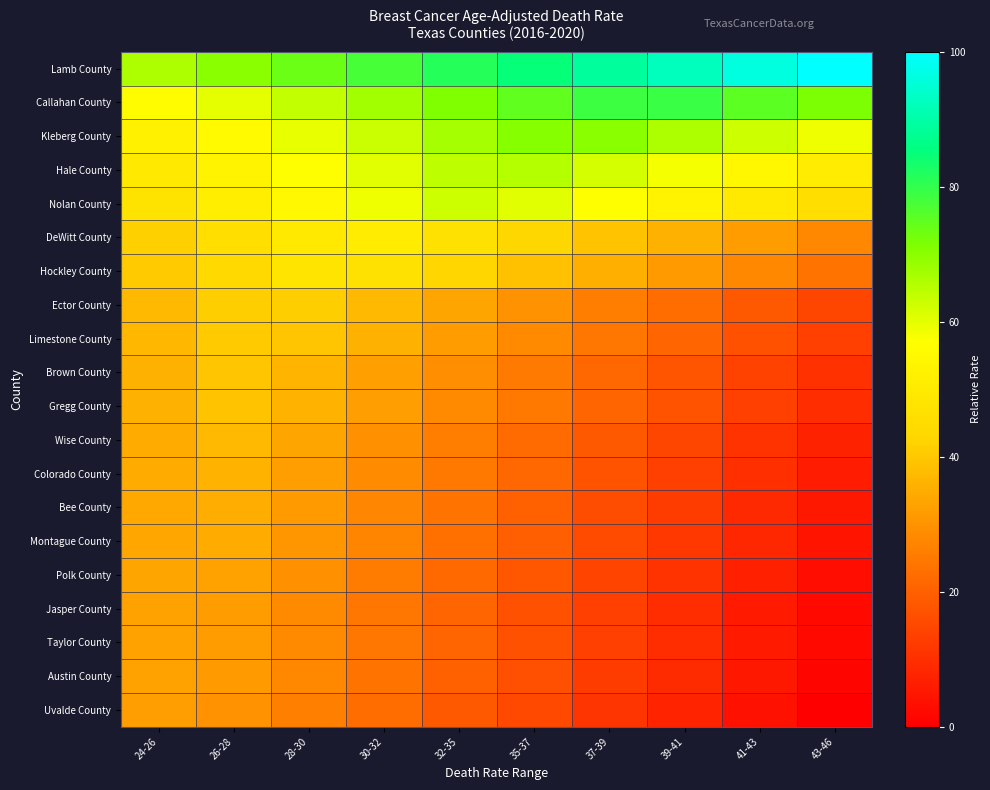

How many series are shown in this chart?

20